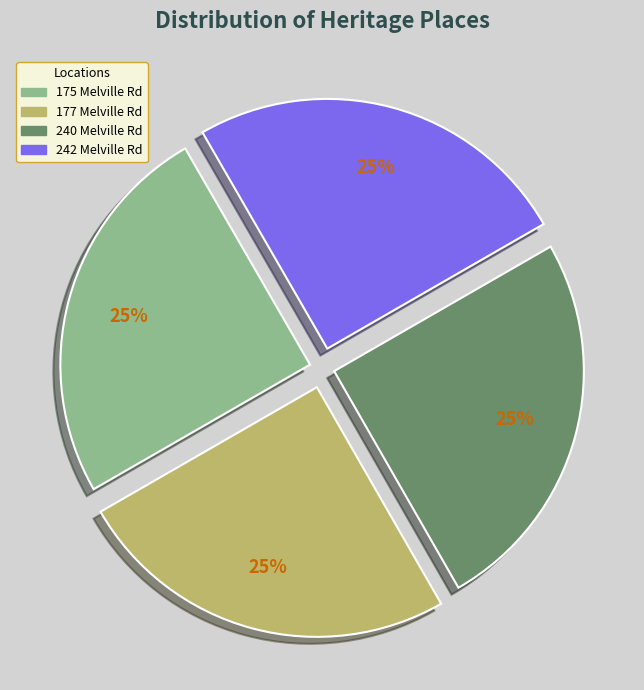

Is there a majority slice in this chart?

No